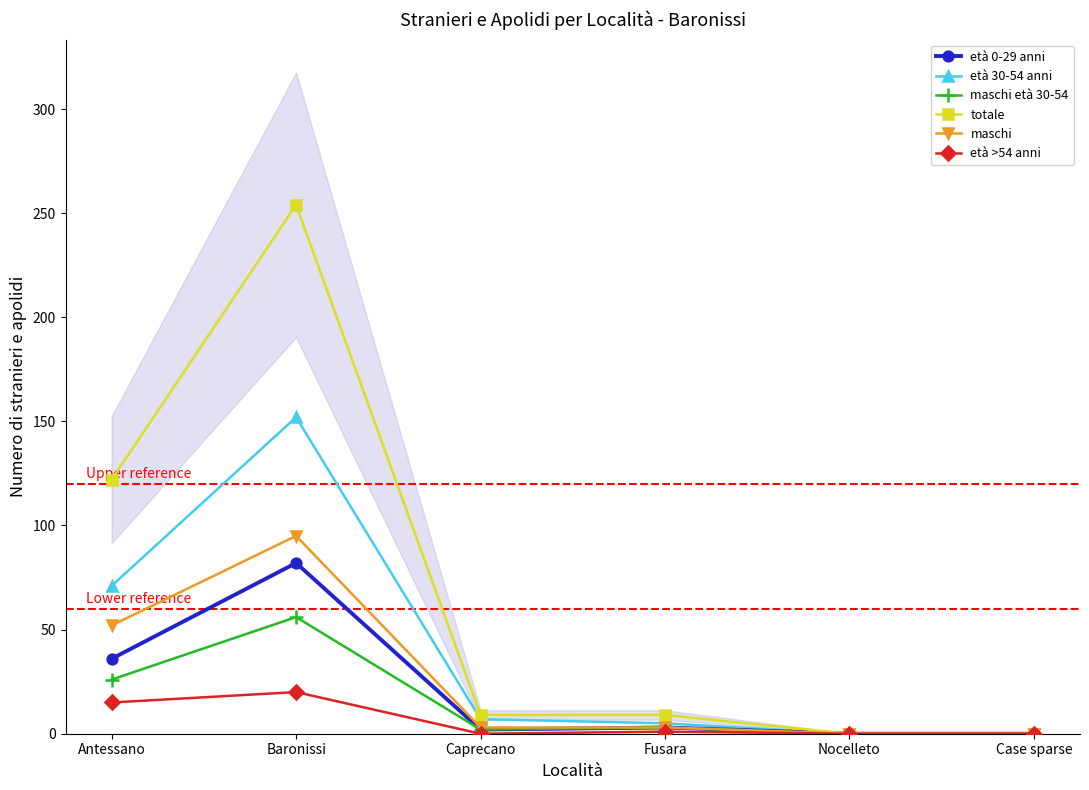

What are all the series names shown in the legend?

età 0-29 anni, età 30-54 anni, maschi età 30-54, totale, maschi, età >54 anni